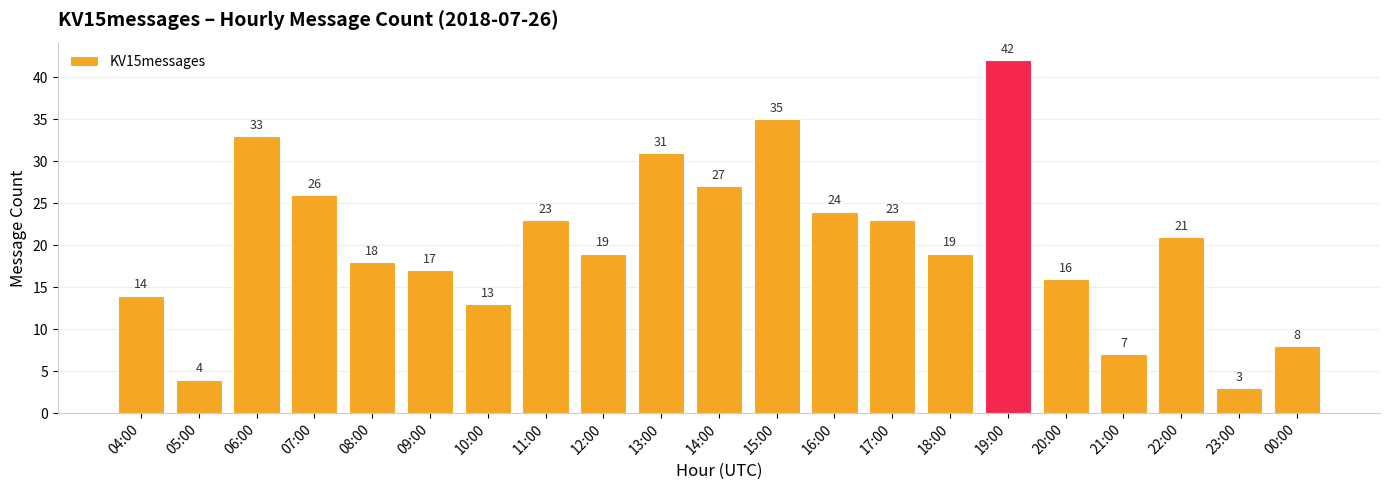

Reading left to right, transcribe all the data shown in this chart.

14	4	33	26	18	17	13	23	19	31	27	35	24	23	19	42	16	7	21	3	8